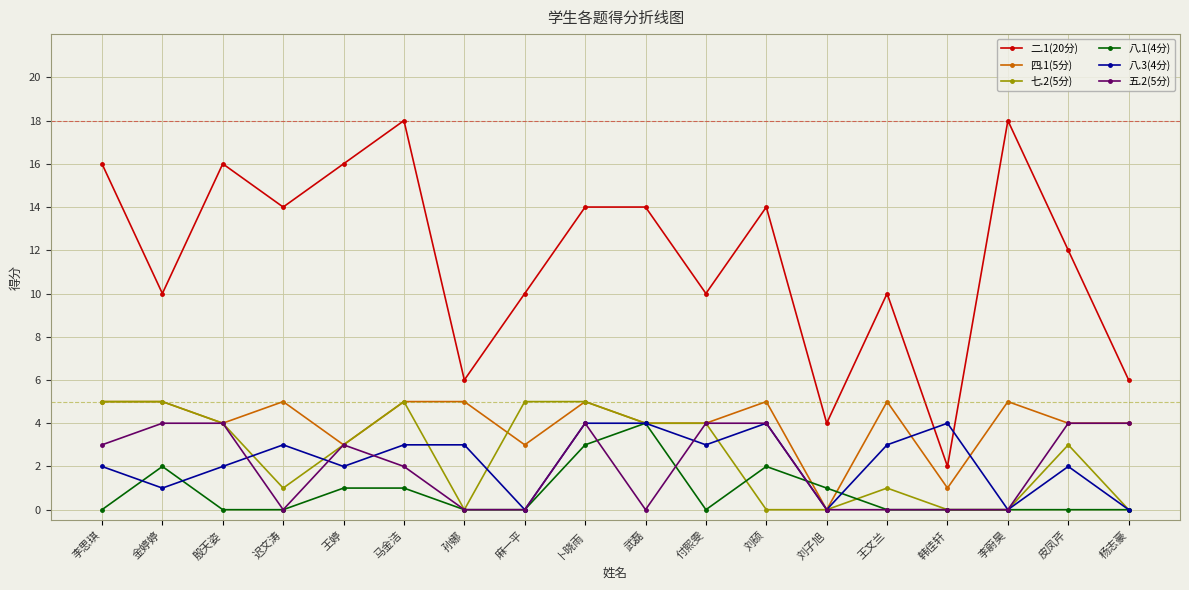

At how many categories does at least one series exceed 2?

18